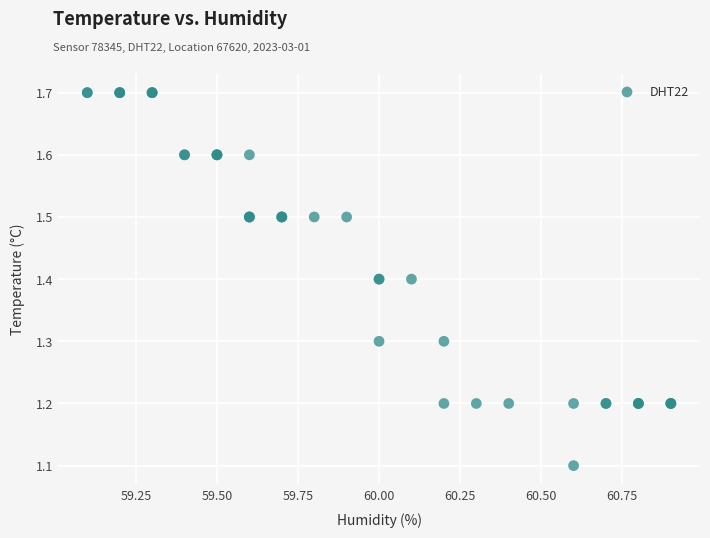

What Y value in the scatter plot is closest to 1?

1.1